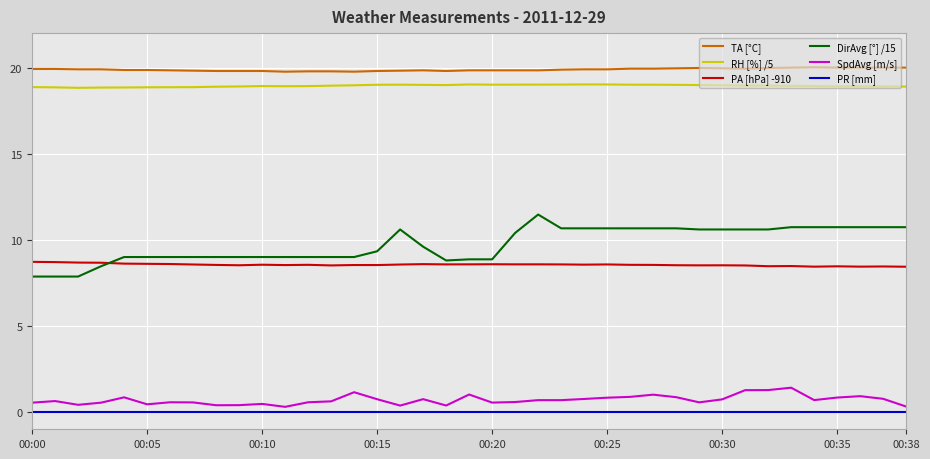

Count the number of data series in this chart.

6